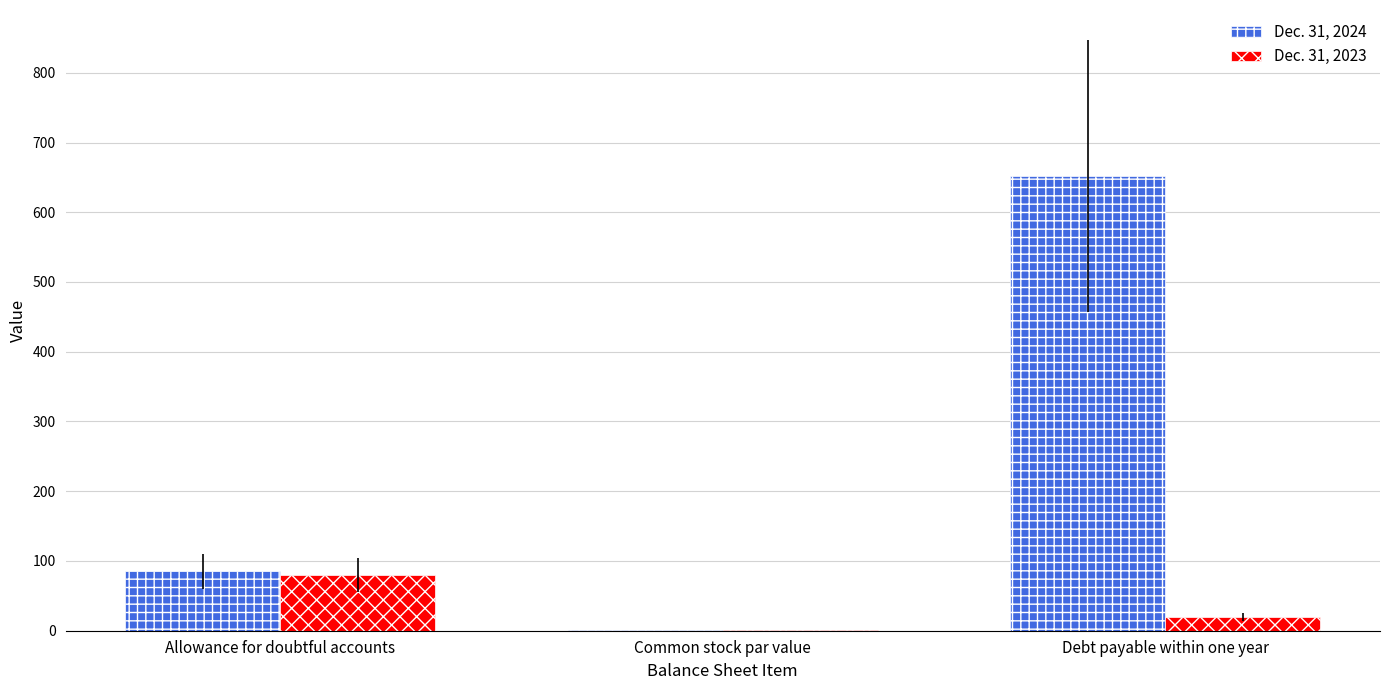

Which series has the largest total across all categories?

Dec. 31, 2024